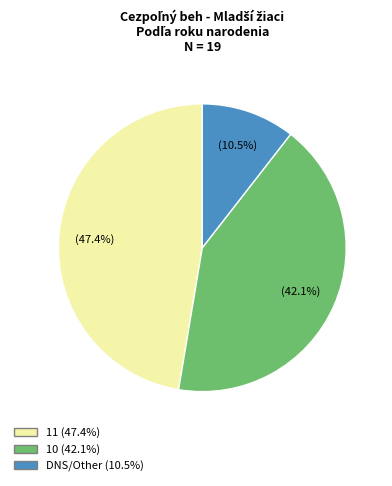

What is the total percentage of 11 and 10?

89.5%